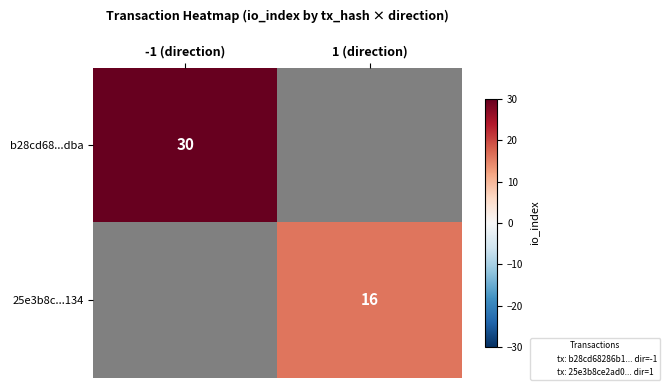

At how many categories does at least one series exceed 27?

1